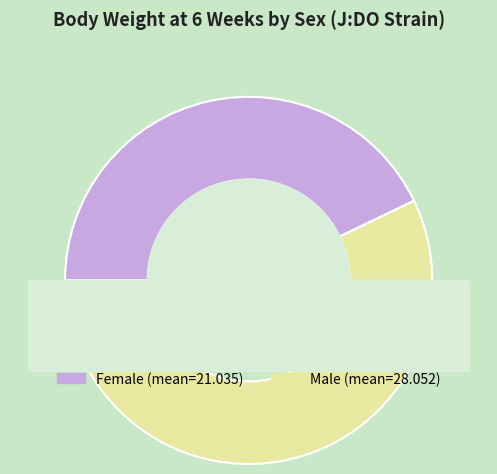

Is f the majority of the pie?

No